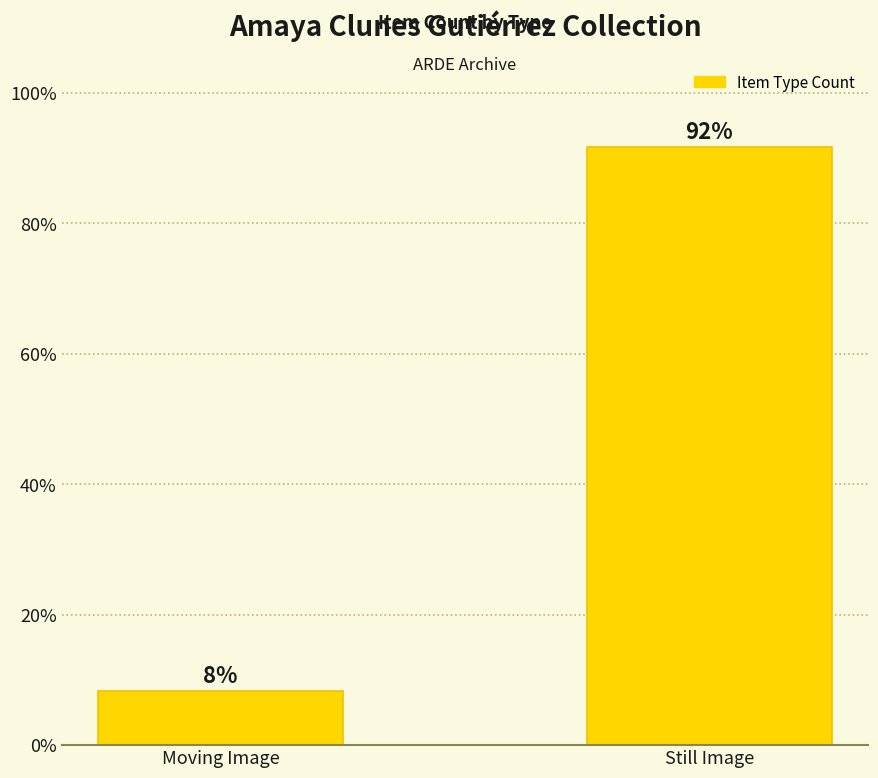

What is the maximum value shown in the chart?

91.7